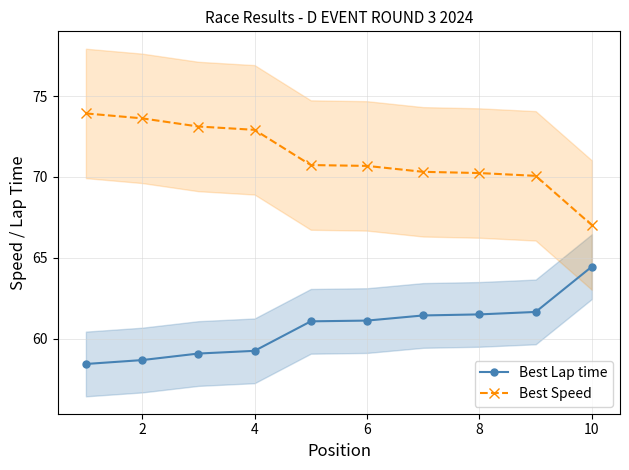

True or false: Best Lap time and Best Speed cross at least once.

False